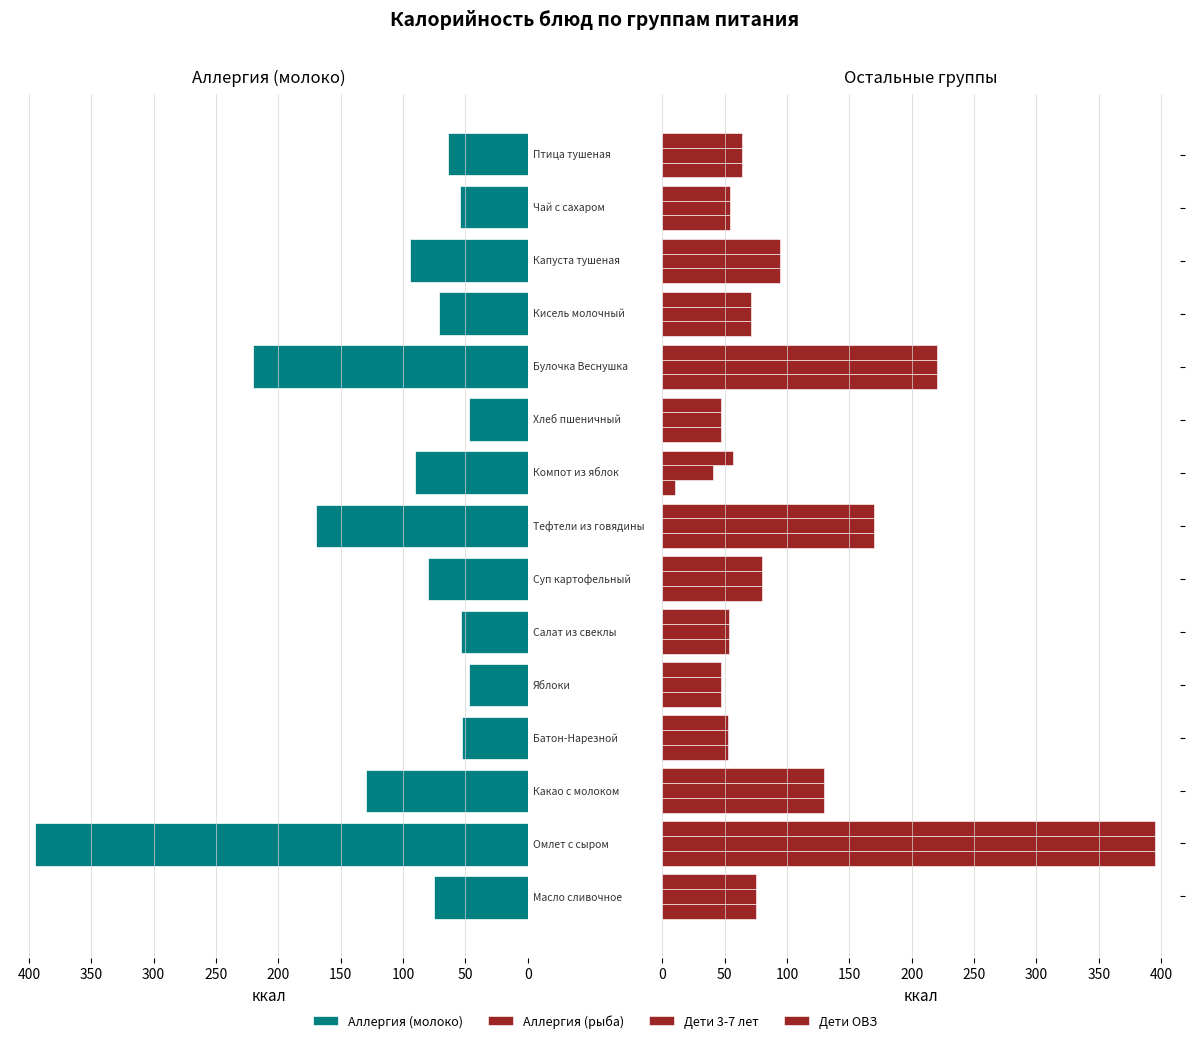

How many bars are there in each group?

4